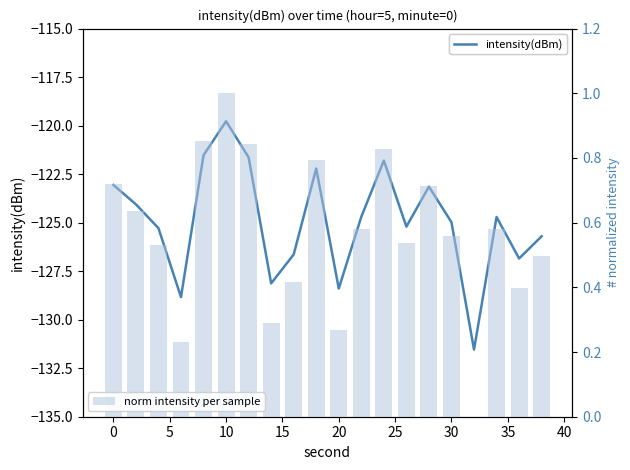

List the series in order of their peak value, highest first.

norm intensity per sample, intensity(dBm)